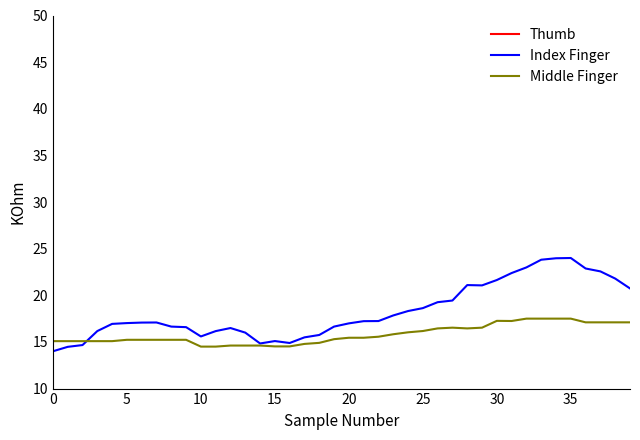

Where is Middle Finger nearest to the value 16?

24